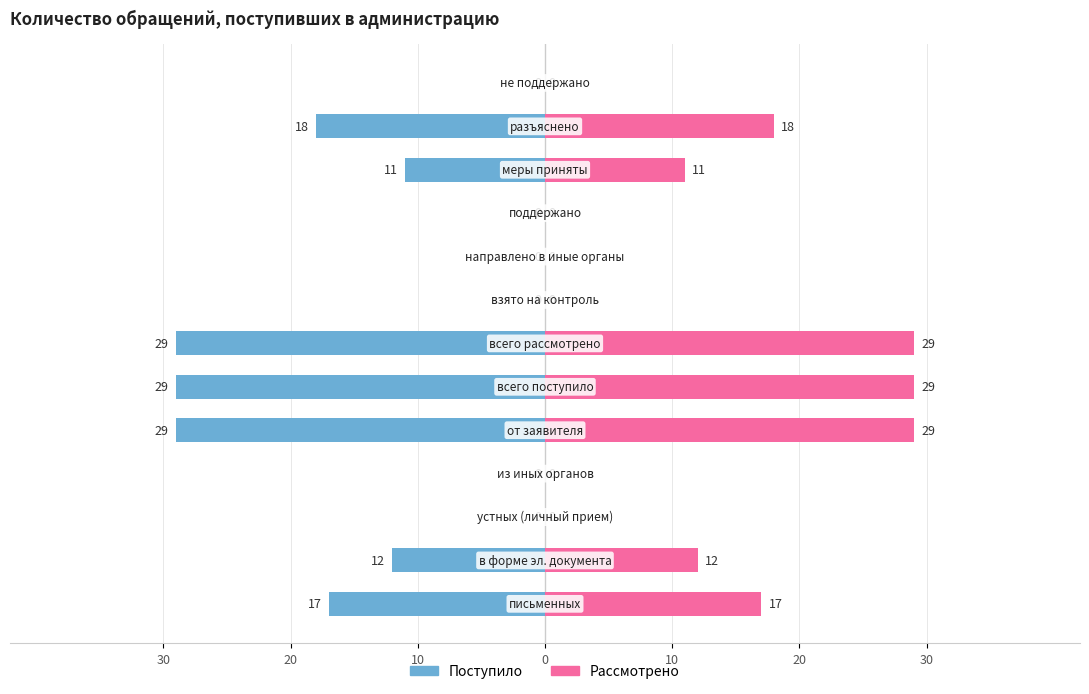

Is it true that Рассмотрено equals 16 at 8?

False